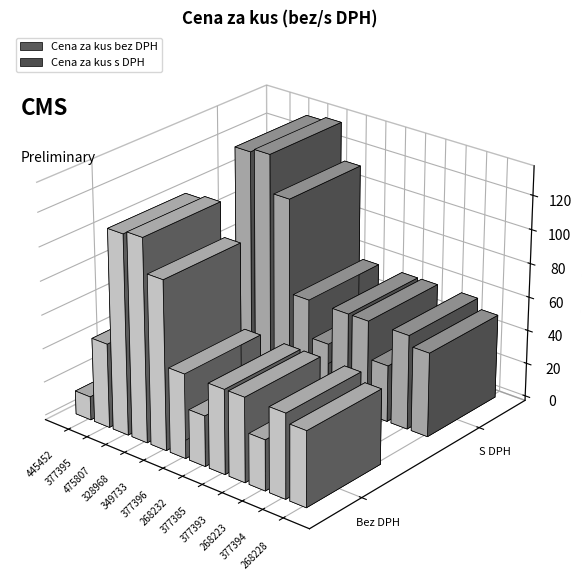

At how many categories does at least one series exceed 57?

3